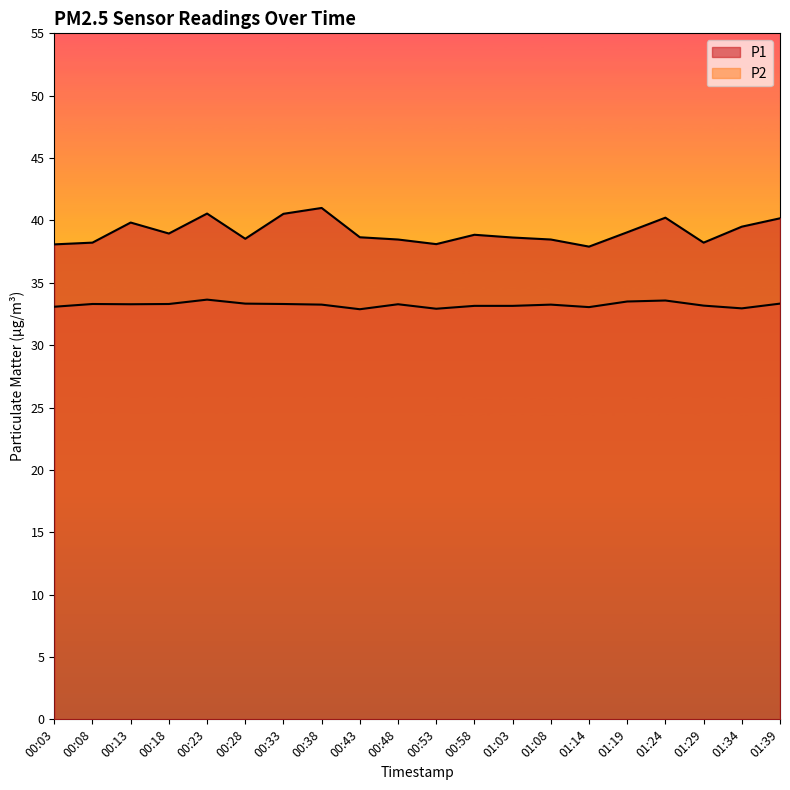

True or false: P2 and P1 intersect in this chart.

False